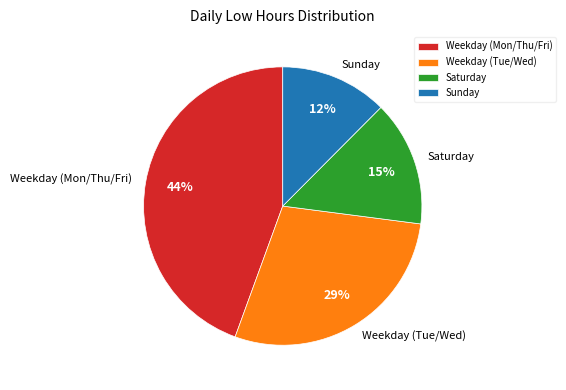

How many slices are in this pie chart?

4